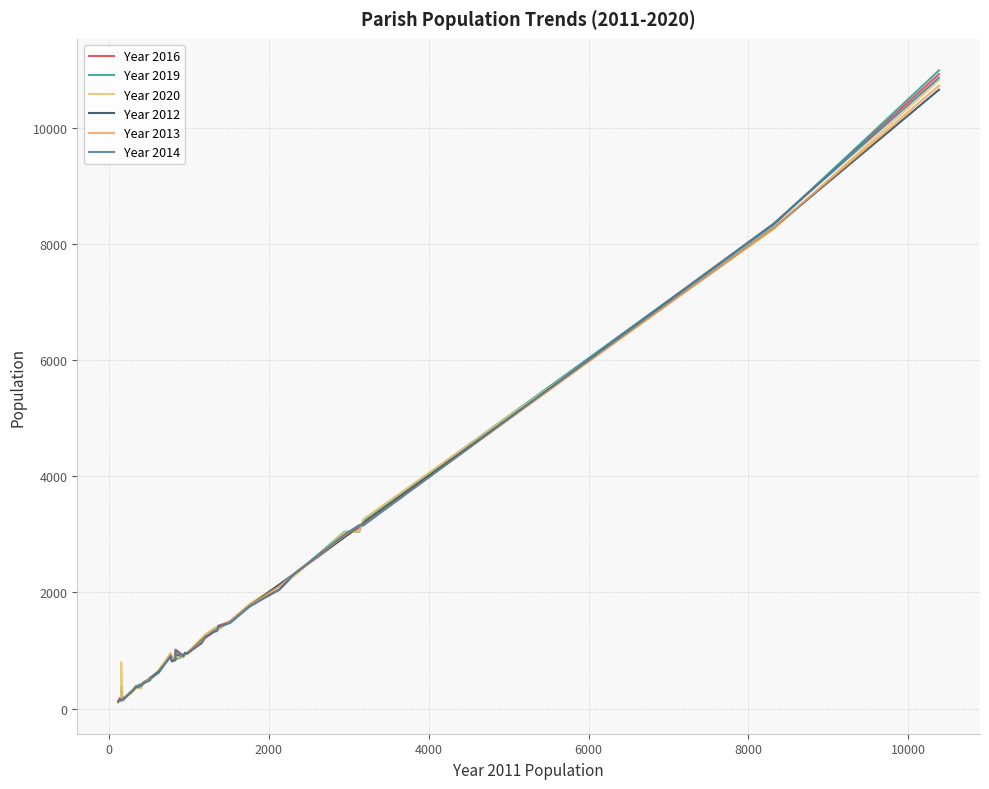

How many lines are shown in the chart?

6